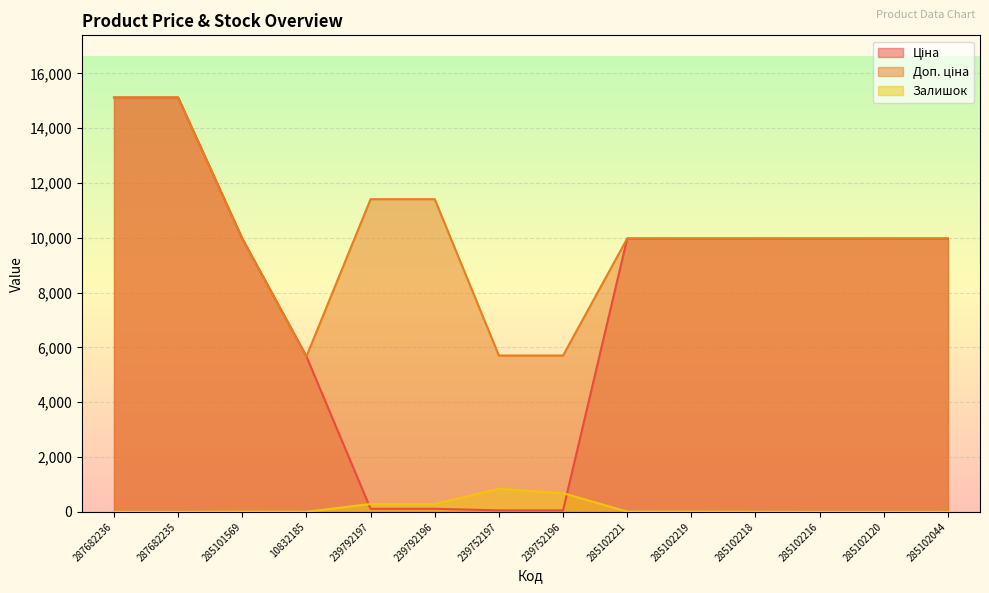

The value of Ціна at 285102120 is 9975.0. True or false?

True